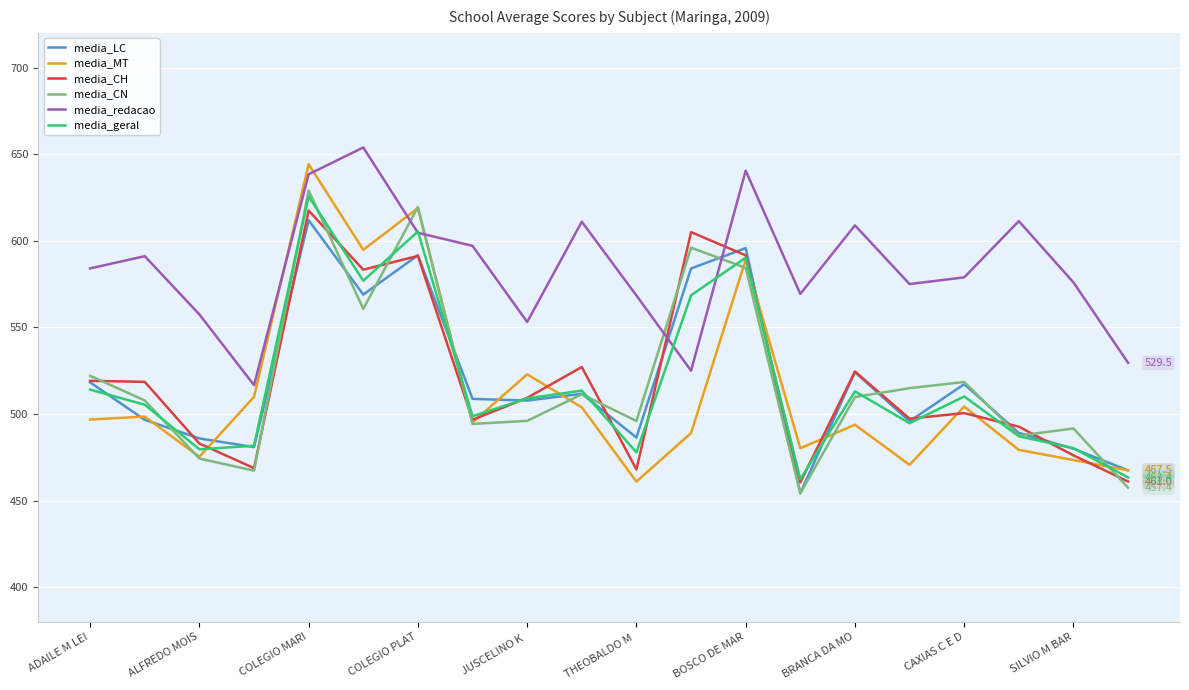

What is the lowest value of the media_redacao series?

516.7